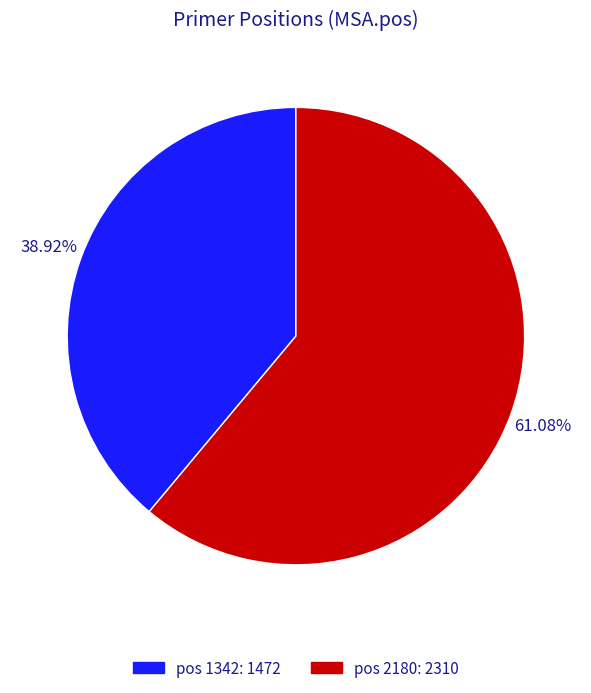

Is there a majority slice in this chart?

Yes